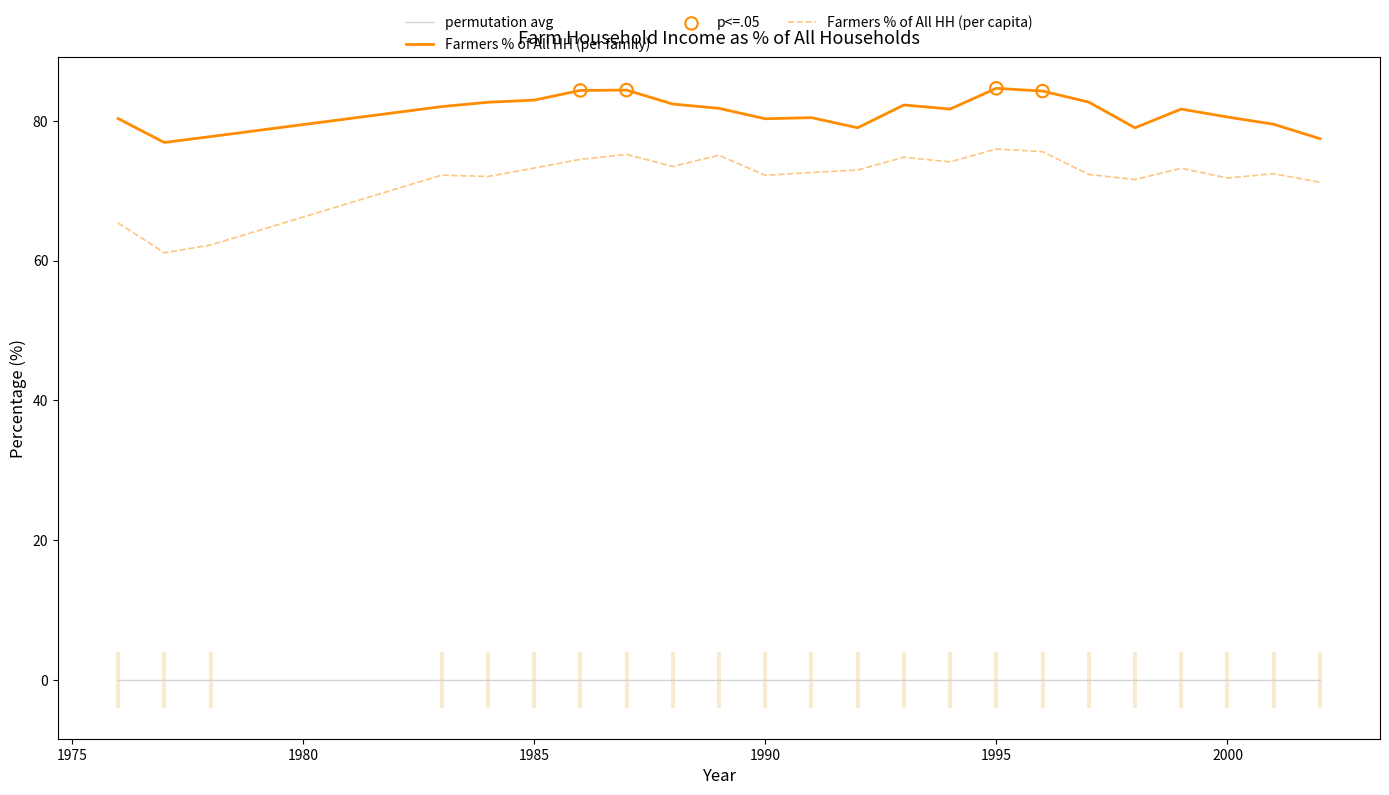

The permutation avg series shows 0.0 at 1985. True or false?

True